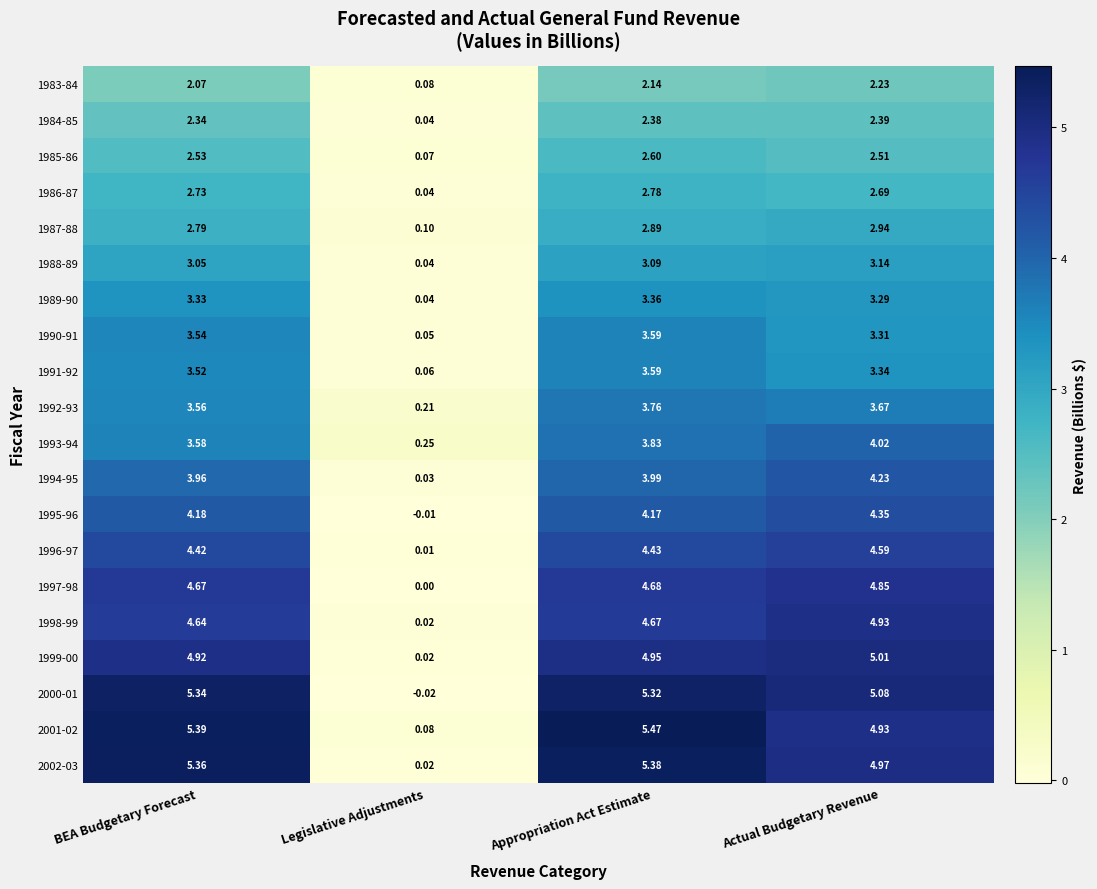

Where is 1986-87 nearest to the value 1?

Legislative Adjustments